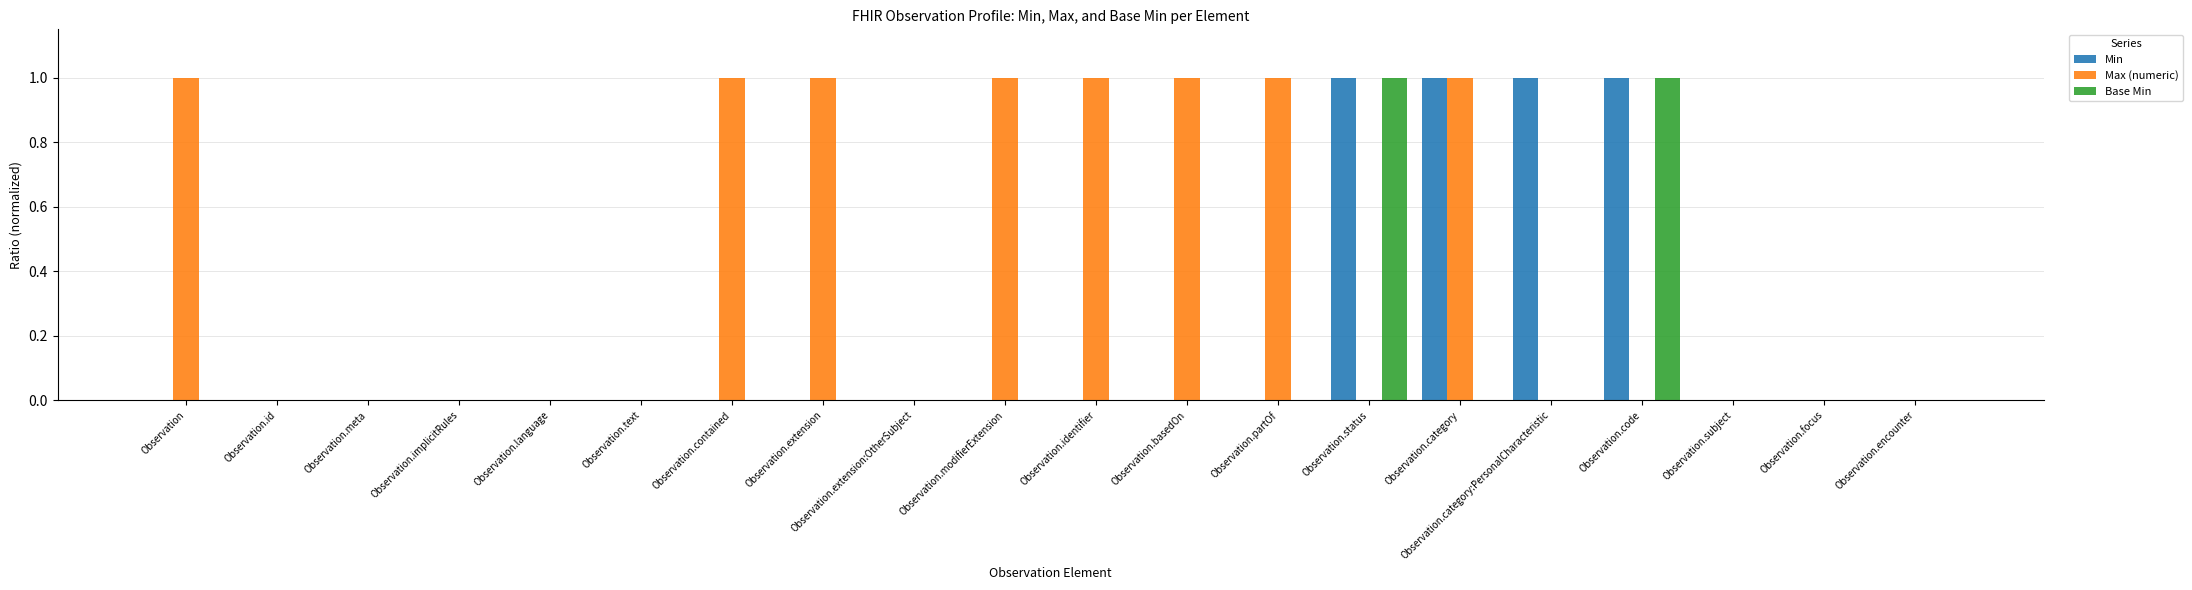

What value does the Max (numeric) series have at Observation.basedOn?

1.0